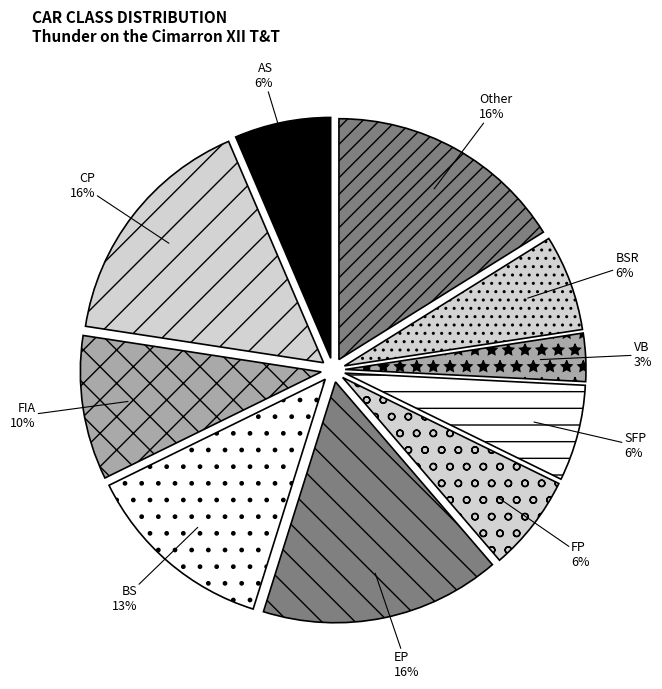

Combined, do FP and FIA account for over 50%?

No